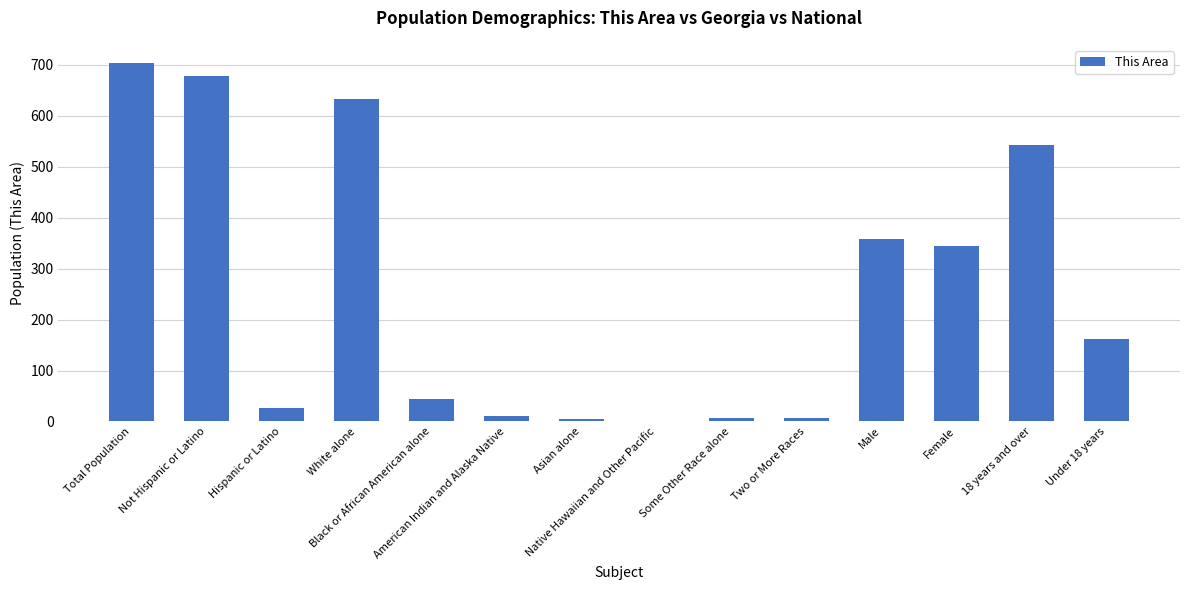

What is the sum of all values?

3520